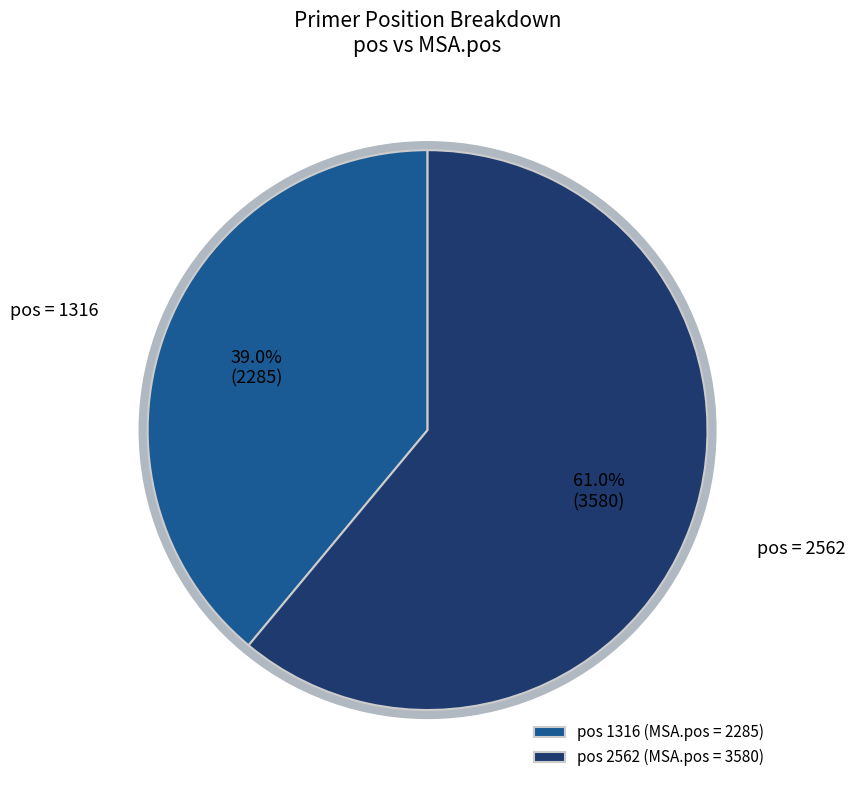

To the nearest percent, what is the combined percentage of 2562 and 1316?

100%